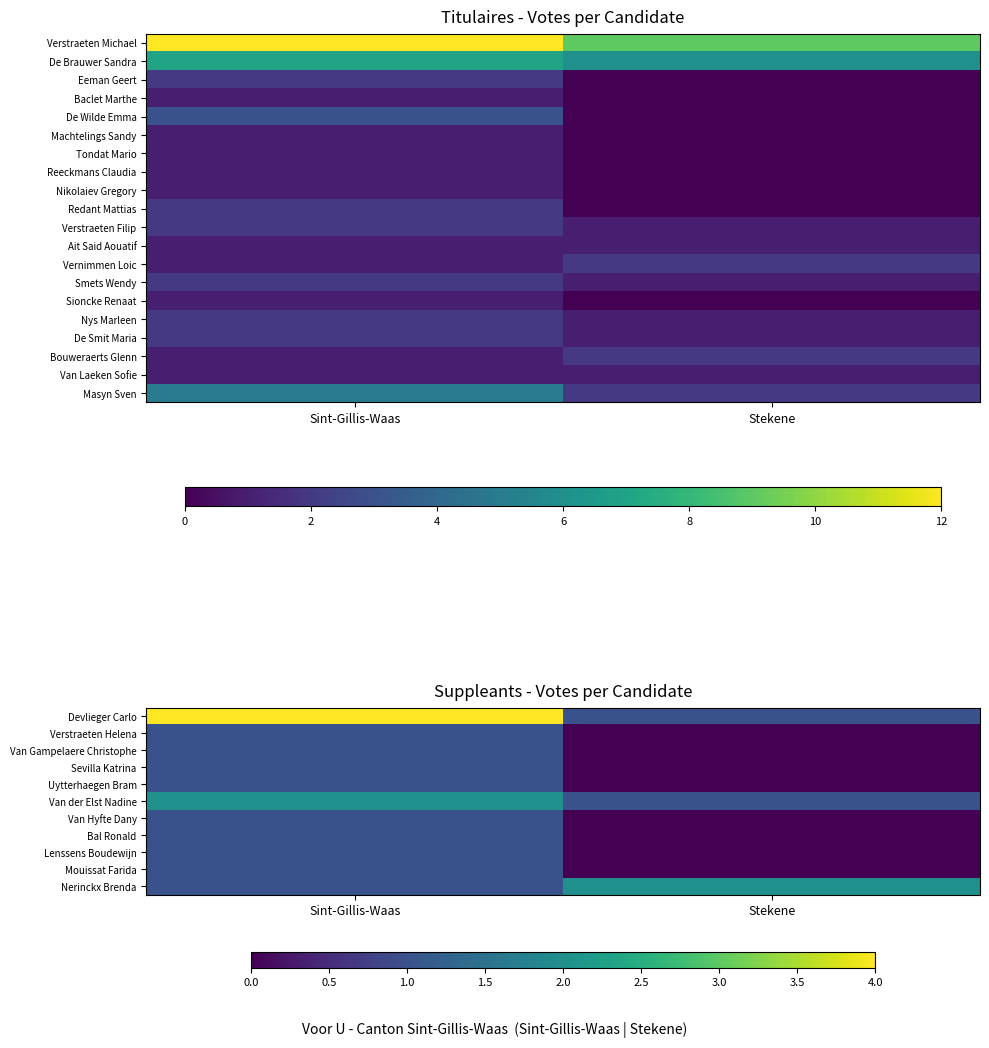

At how many categories does at least one series exceed 0?

2